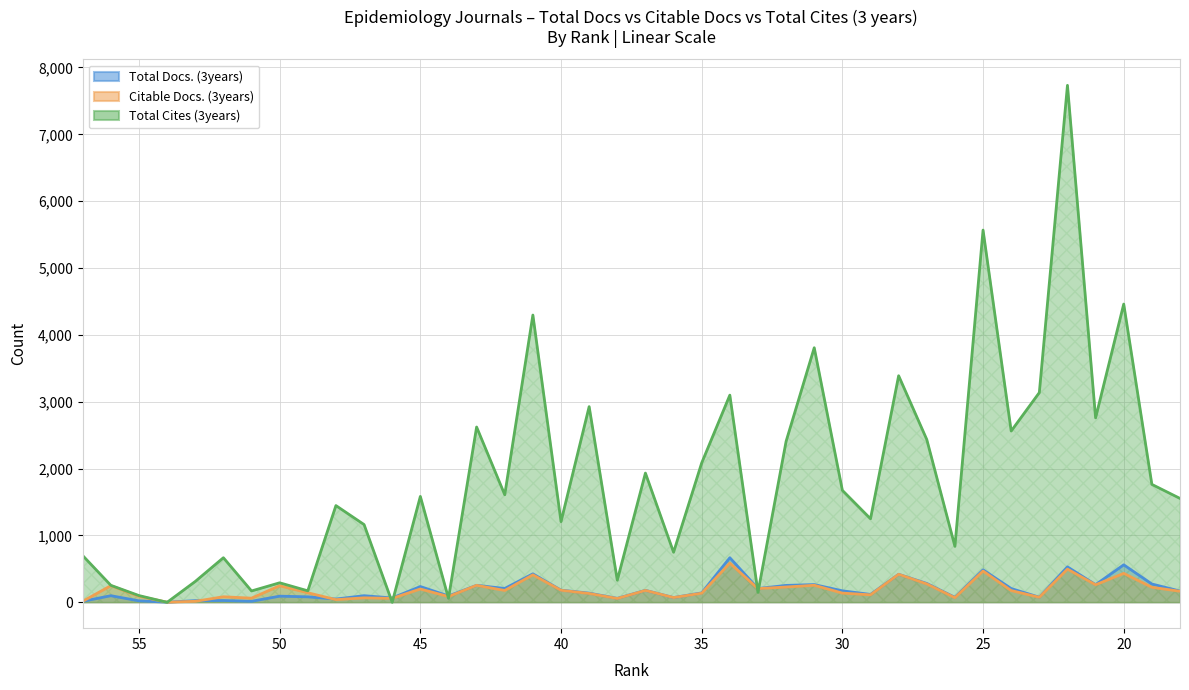

At which label does Total Cites (3years) first exceed 1584?

43